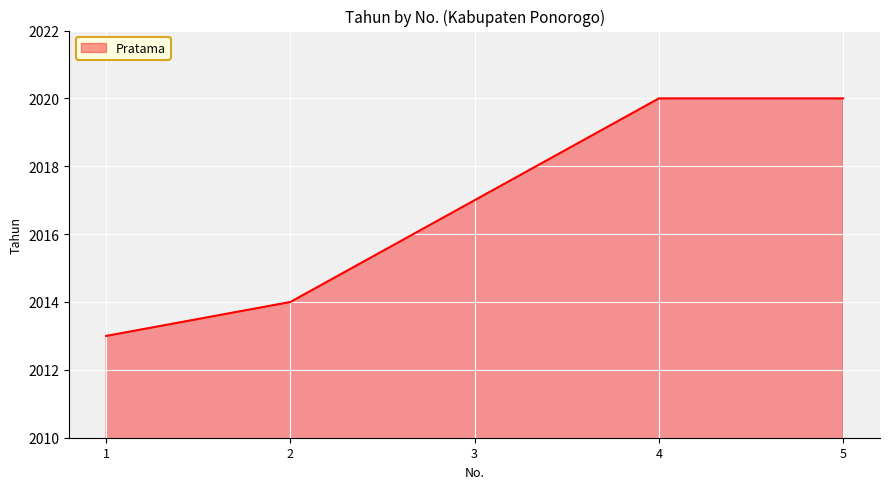

What is the difference between the values at 1 and 2?

1